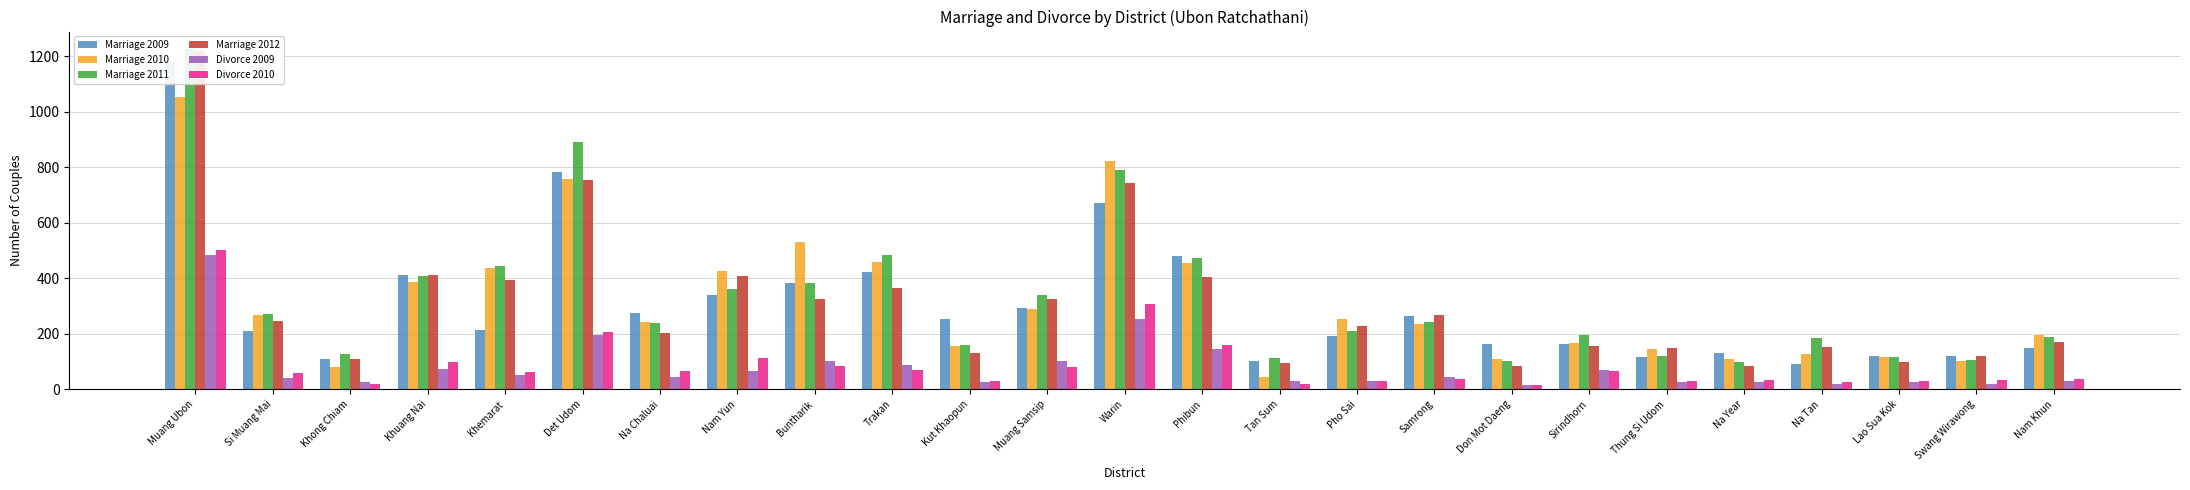

Reading left to right, extract all data points from this chart.

Marriage 2009: Muang Ubon=1178	Si Muang Mai=210	Khong Chiam=108	Khuang Nai=413	Khemarat=213	Det Udom=782	Na Chaluai=277	Nam Yun=340	Buntharik=384	Trakan=422	Kut Khaopun=254	Muang Samsip=294	Warin=670	Phibun=479	Tan Sum=102	Pho Sai=192	Samrong=264	Don Mot Daeng=163	Sirindhorn=163	Thung Si Udom=115	Na Year=132	Na Tan=90	Lao Sua Kok=121	Swang Wirawong=122	Nam Khun=151
Marriage 2010: Muang Ubon=1055	Si Muang Mai=267	Khong Chiam=79	Khuang Nai=386	Khemarat=438	Det Udom=759	Na Chaluai=242	Nam Yun=425	Buntharik=531	Trakan=460	Kut Khaopun=155	Muang Samsip=290	Warin=822	Phibun=454	Tan Sum=46	Pho Sai=255	Samrong=236	Don Mot Daeng=108	Sirindhorn=166	Thung Si Udom=145	Na Year=108	Na Tan=128	Lao Sua Kok=117	Swang Wirawong=103	Nam Khun=196
Marriage 2011: Muang Ubon=1228	Si Muang Mai=271	Khong Chiam=126	Khuang Nai=407	Khemarat=444	Det Udom=891	Na Chaluai=240	Nam Yun=360	Buntharik=385	Trakan=486	Kut Khaopun=160	Muang Samsip=341	Warin=789	Phibun=475	Tan Sum=114	Pho Sai=210	Samrong=242	Don Mot Daeng=102	Sirindhorn=196	Thung Si Udom=120	Na Year=97	Na Tan=186	Lao Sua Kok=115	Swang Wirawong=105	Nam Khun=189
Marriage 2012: Muang Ubon=1218	Si Muang Mai=248	Khong Chiam=109	Khuang Nai=411	Khemarat=395	Det Udom=756	Na Chaluai=204	Nam Yun=407	Buntharik=326	Trakan=366	Kut Khaopun=132	Muang Samsip=326	Warin=742	Phibun=405	Tan Sum=96	Pho Sai=228	Samrong=267	Don Mot Daeng=83	Sirindhorn=155	Thung Si Udom=151	Na Year=85	Na Tan=152	Lao Sua Kok=100	Swang Wirawong=120	Nam Khun=171
Divorce 2009: Muang Ubon=483	Si Muang Mai=41	Khong Chiam=27	Khuang Nai=73	Khemarat=53	Det Udom=195	Na Chaluai=43	Nam Yun=68	Buntharik=103	Trakan=88	Kut Khaopun=26	Muang Samsip=101	Warin=255	Phibun=147	Tan Sum=29	Pho Sai=30	Samrong=45	Don Mot Daeng=15	Sirindhorn=70	Thung Si Udom=27	Na Year=27	Na Tan=21	Lao Sua Kok=27	Swang Wirawong=21	Nam Khun=30
Divorce 2010: Muang Ubon=504	Si Muang Mai=58	Khong Chiam=18	Khuang Nai=98	Khemarat=63	Det Udom=207	Na Chaluai=65	Nam Yun=113	Buntharik=83	Trakan=70	Kut Khaopun=30	Muang Samsip=82	Warin=309	Phibun=161	Tan Sum=18	Pho Sai=30	Samrong=39	Don Mot Daeng=16	Sirindhorn=67	Thung Si Udom=30	Na Year=34	Na Tan=28	Lao Sua Kok=29	Swang Wirawong=34	Nam Khun=37